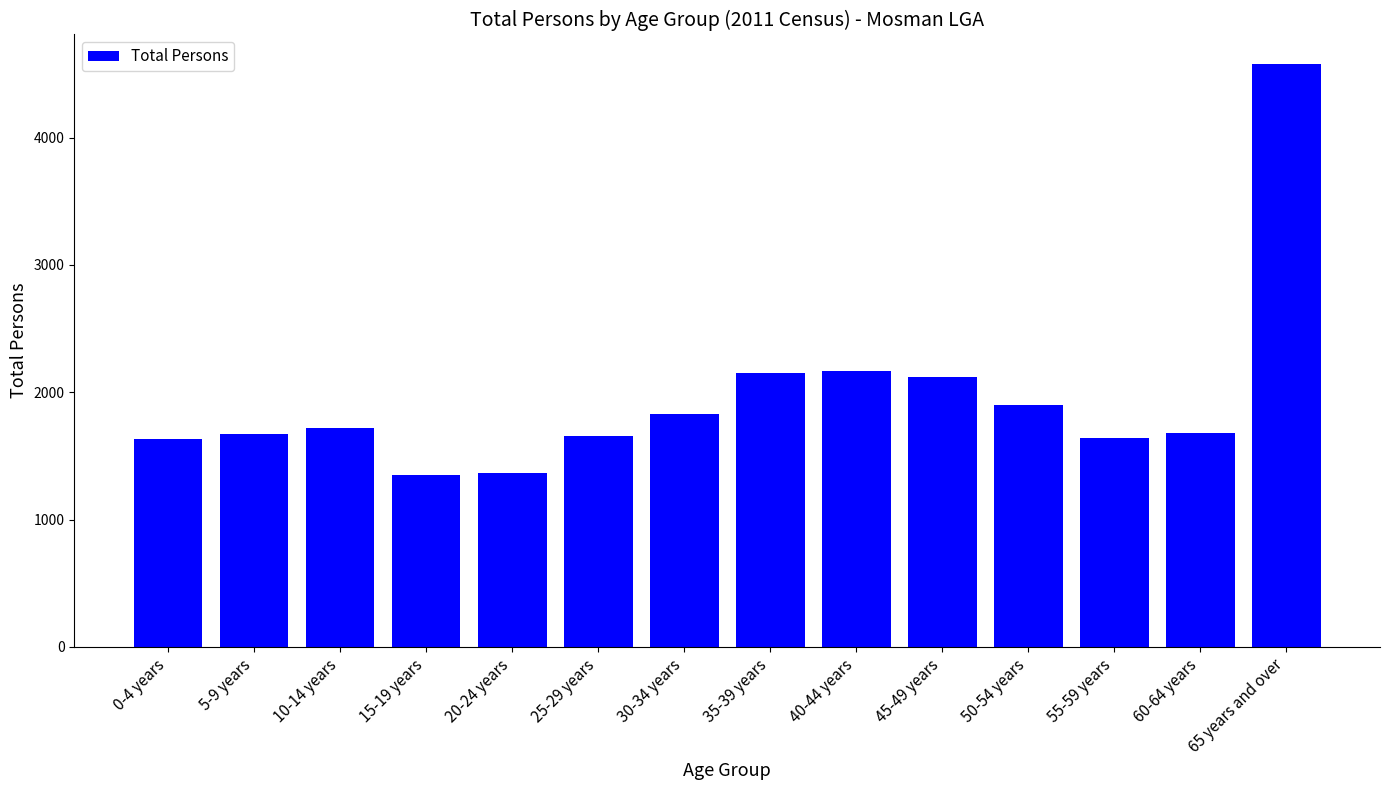

What is the difference between the maximum and minimum values?

3229